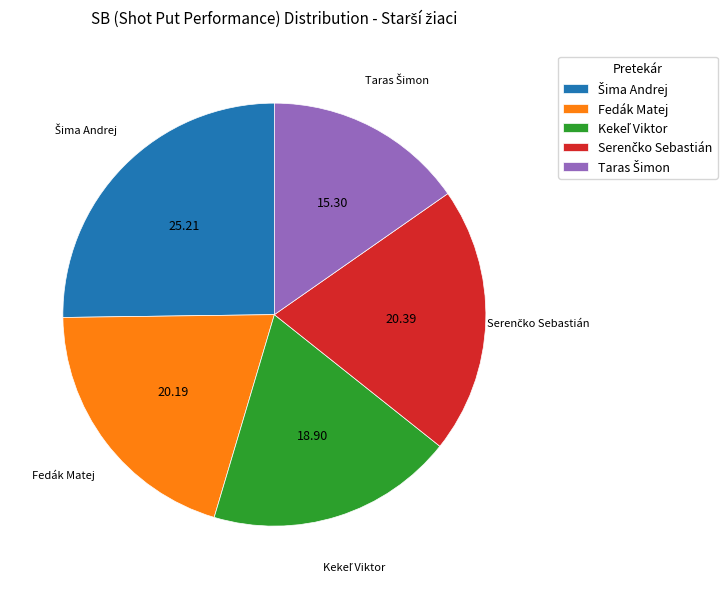

Does Fedák Matej account for over 50% of the chart?

No